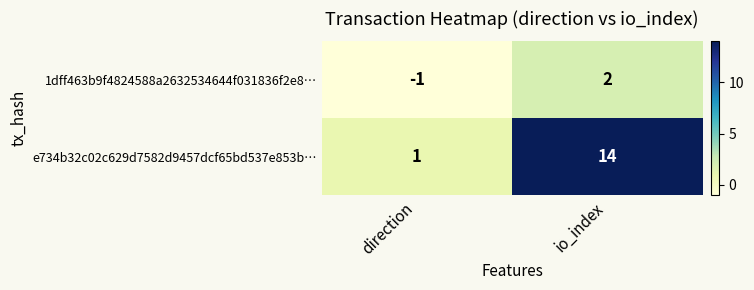

At io_index, list the series in order from largest to smallest.

e734b32c02c629d7582d9457dcf65bd537e853b…, 1dff463b9f4824588a2632534644f031836f2e8…